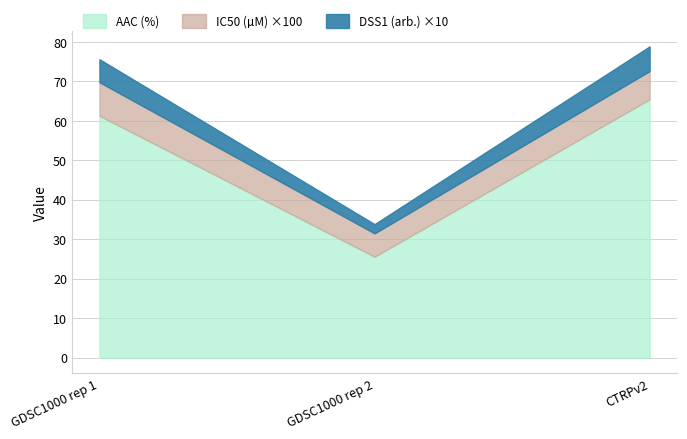

Reading left to right, what are the values for AAC (%)?

61.3	25.6	65.5